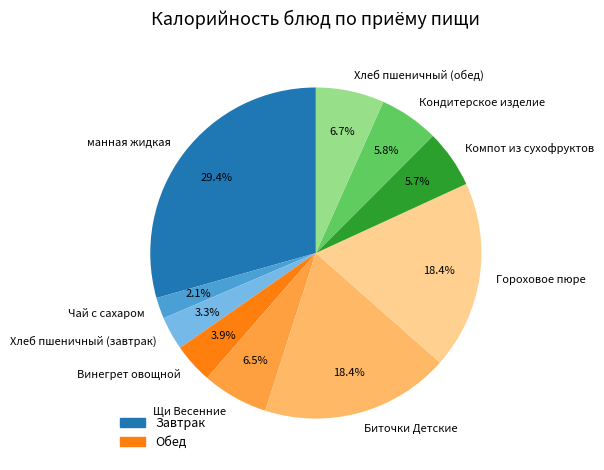

Which category has the biggest portion of the pie?

манная жидкая